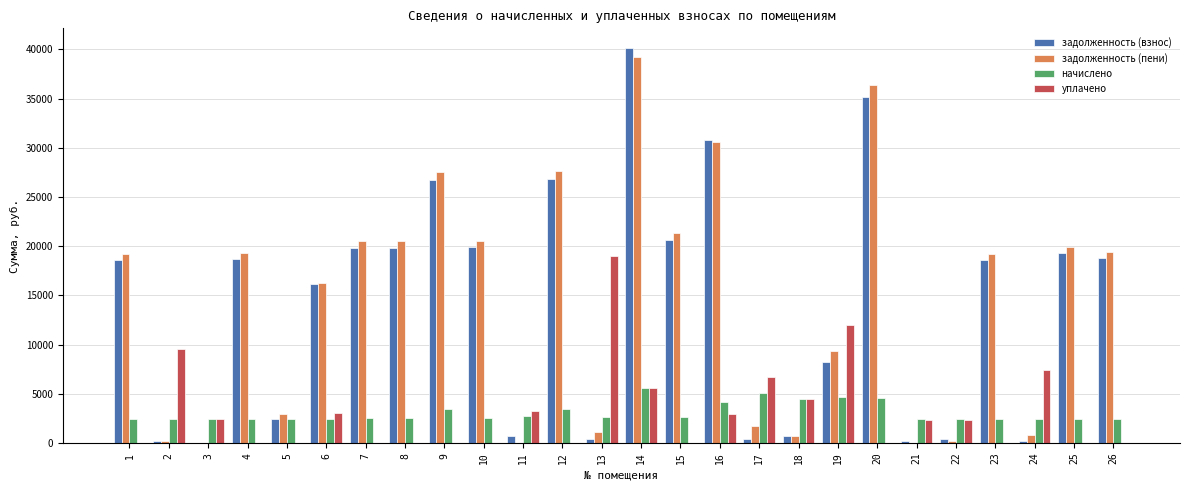

Is it true that начислено equals 3985.2 at 1?

False